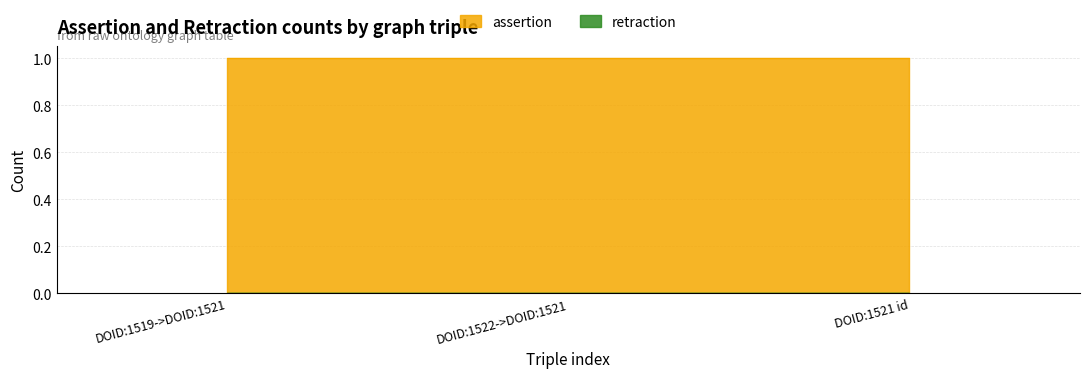

Which series has the largest range (max minus min)?

assertion